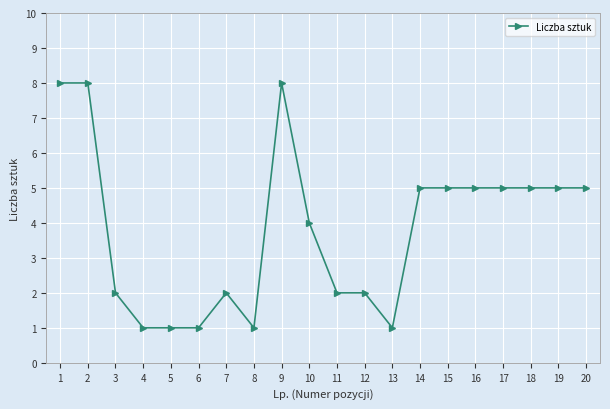

What is the sum of all values?

76